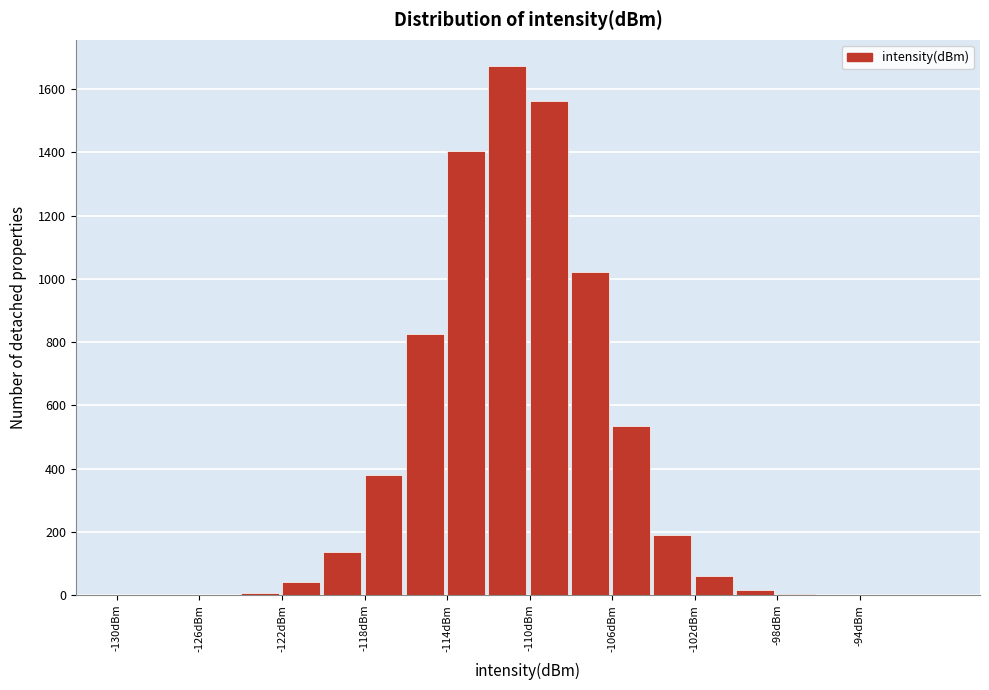

Reading left to right, transcribe this chart: for each bar, give the range it covers on the x-axis and its height. The values are not printed on the chart, so give them approximately, as read against the axis.

-130 to -128: 0
-128 to -126: 0
-126 to -124: under 20
-124 to -122: under 20
-122 to -120: 40
-120 to -118: 140
-118 to -116: 380
-116 to -114: 820
-114 to -112: 1400
-112 to -110: 1680
-110 to -108: 1560
-108 to -106: 1020
-106 to -104: 540
-104 to -102: 200
-102 to -100: 60
-100 to -98: under 20
-98 to -96: under 20
-96 to -94: 0
-94 to -92: 0
-92 to -90: 0